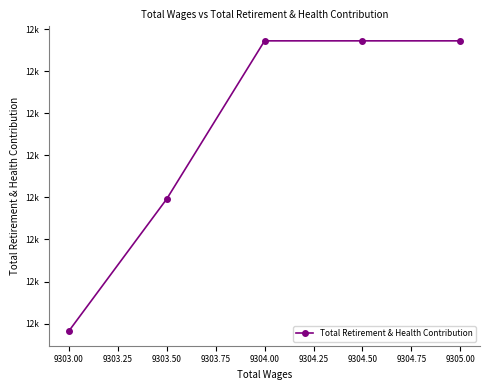

What is the sum of all values?

59647